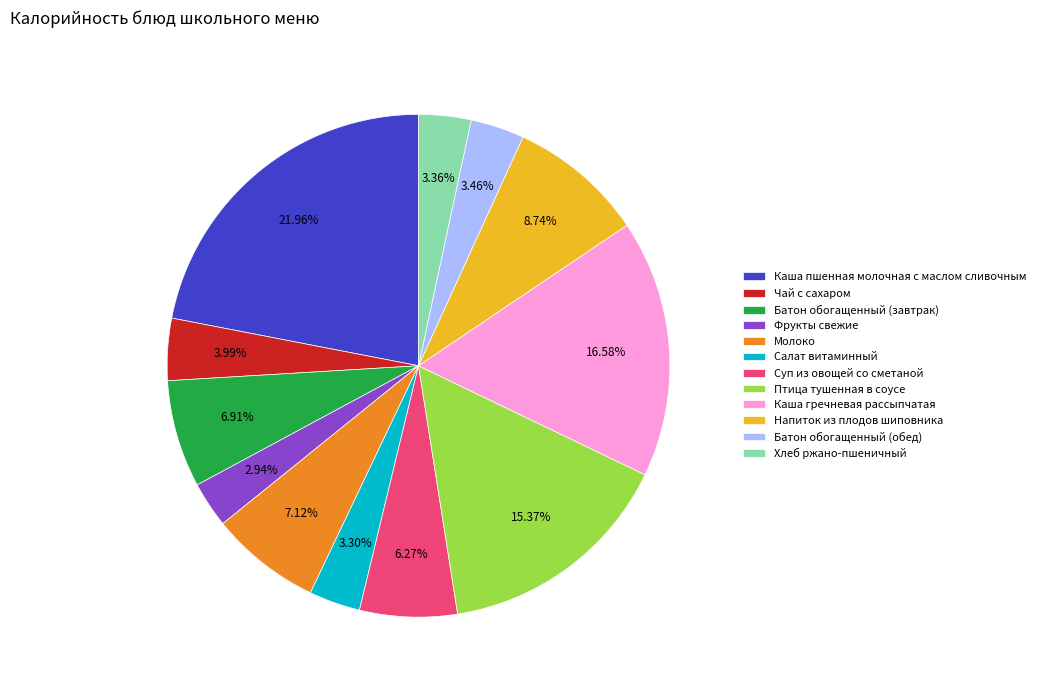

Between Напиток из плодов шиповника and Хлеб ржано-пшеничный, which is larger?

Напиток из плодов шиповника